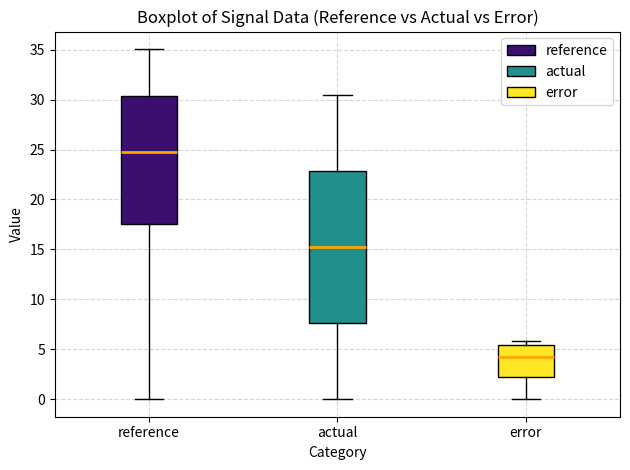

Reading left to right, read every box against the y-axis: the position of its median line, the range the box covers, and the ends of its whiskers. The values are not printed on the chart, so give them approximately, as read against the axis.

reference: median 25.0, box 17.5 to 30.5, whiskers 0.0 to 35.0
actual: median 15.0, box 7.5 to 23.0, whiskers 0.0 to 30.5
error: median 4.0, box 2.0 to 5.5, whiskers 0.0 to 6.0